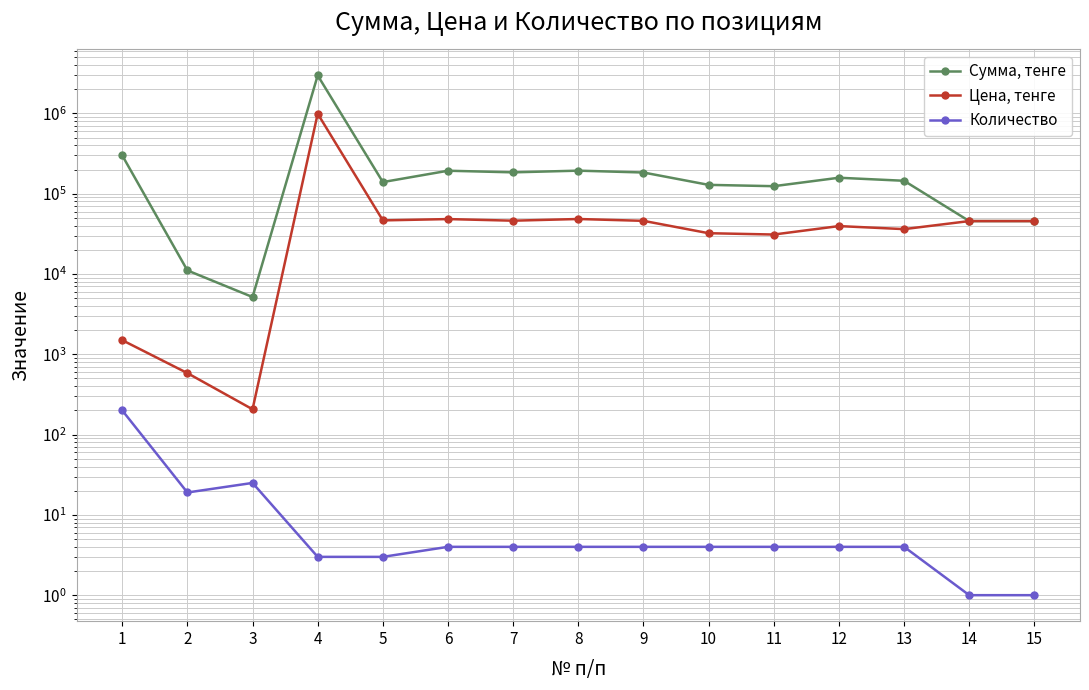

Which label corresponds to the smallest value in the chart?

14